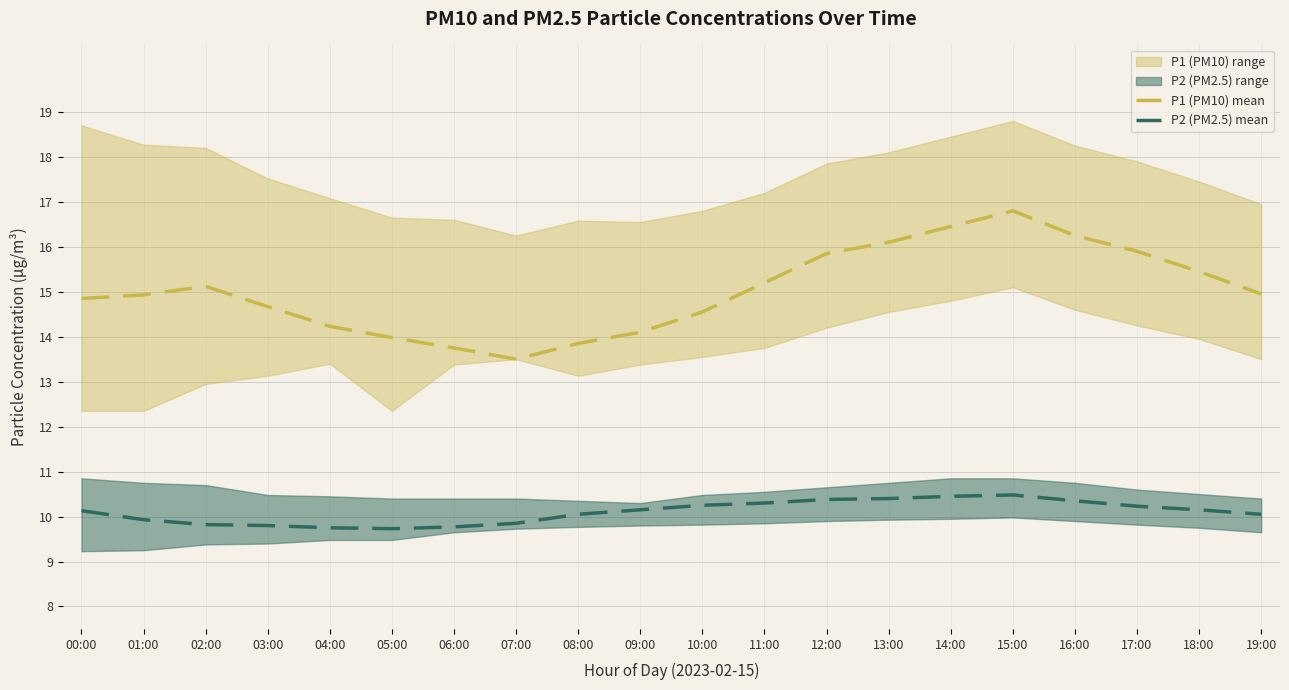

Which series has the largest range (max minus min)?

P1 (PM10) mean